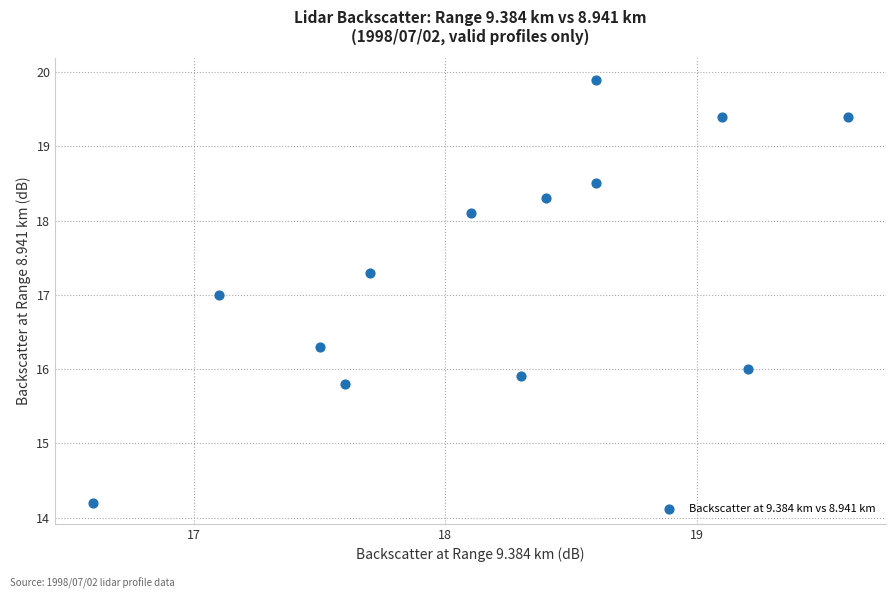

What is the range of Y values (max minus min)?

5.7